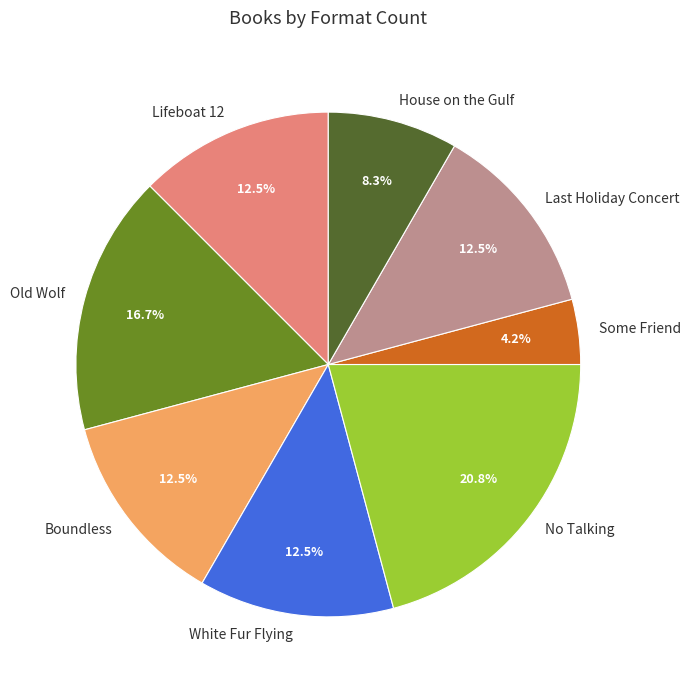

Is there a majority slice in this chart?

No